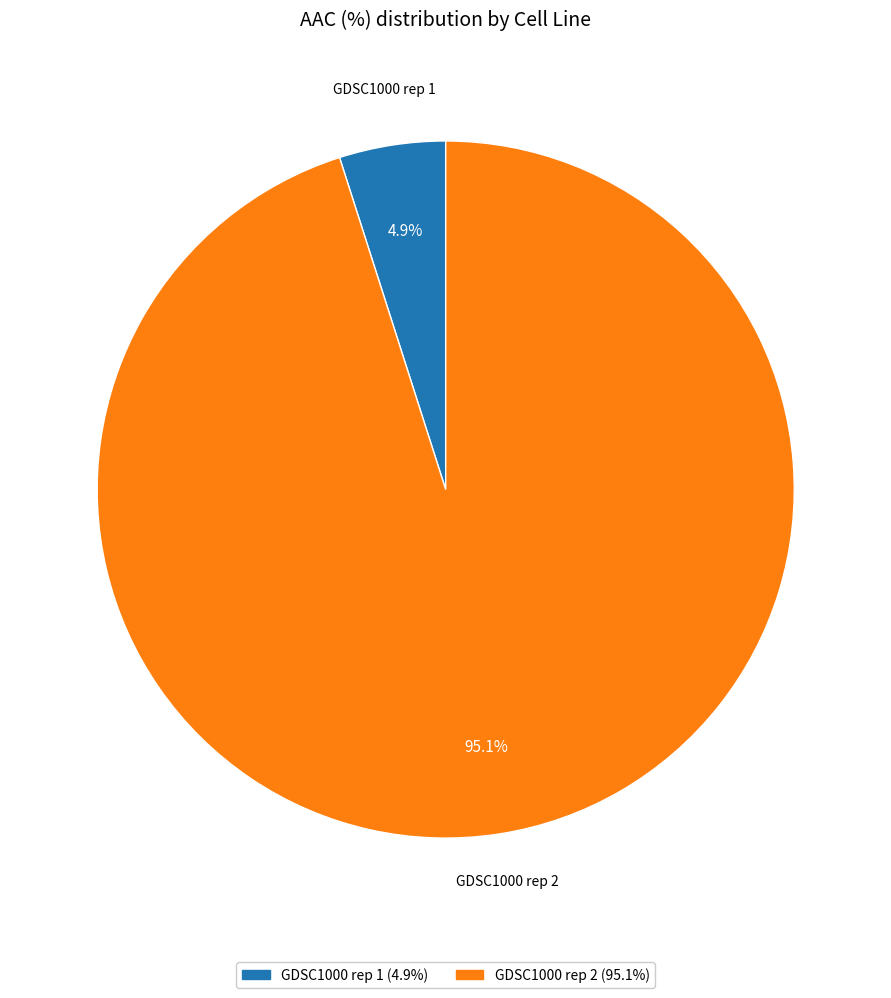

Which slice is the largest?

GDSC1000 rep 2